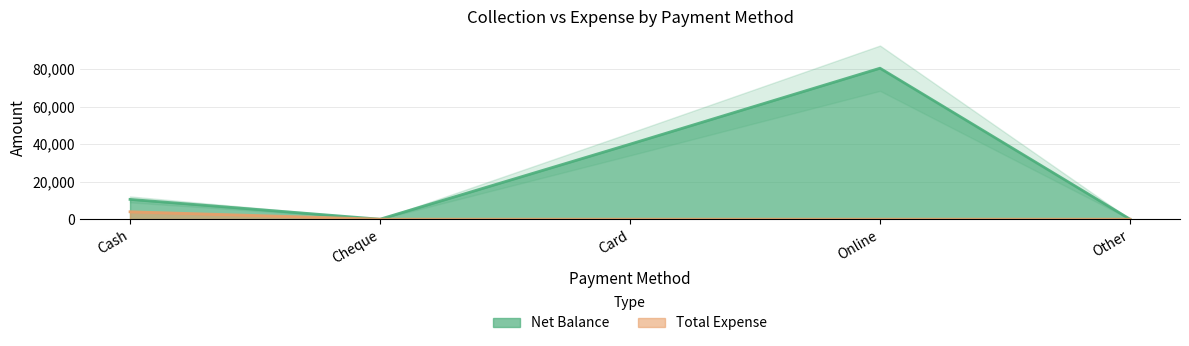

At which label is Total Expense closest to 1972?

Cheque